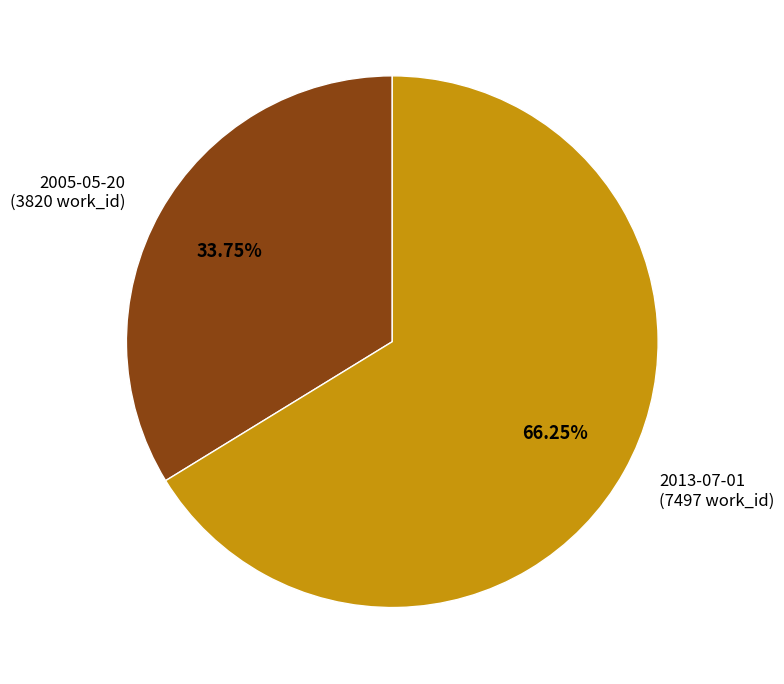

Is there any slice that represents more than half of the pie?

Yes